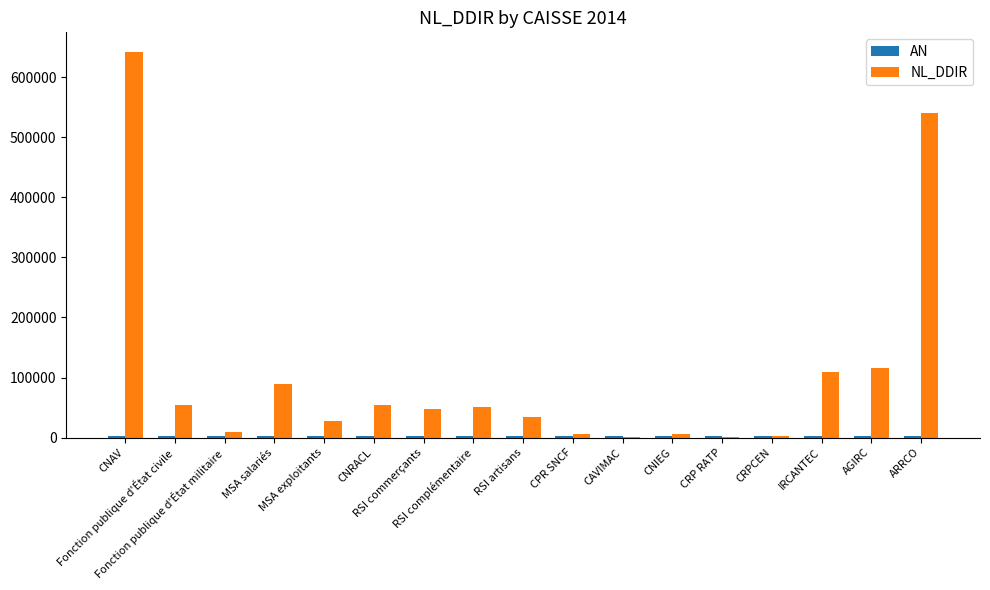

What is the spread (max minus min) of values at RSI complémentaire?

49549.0